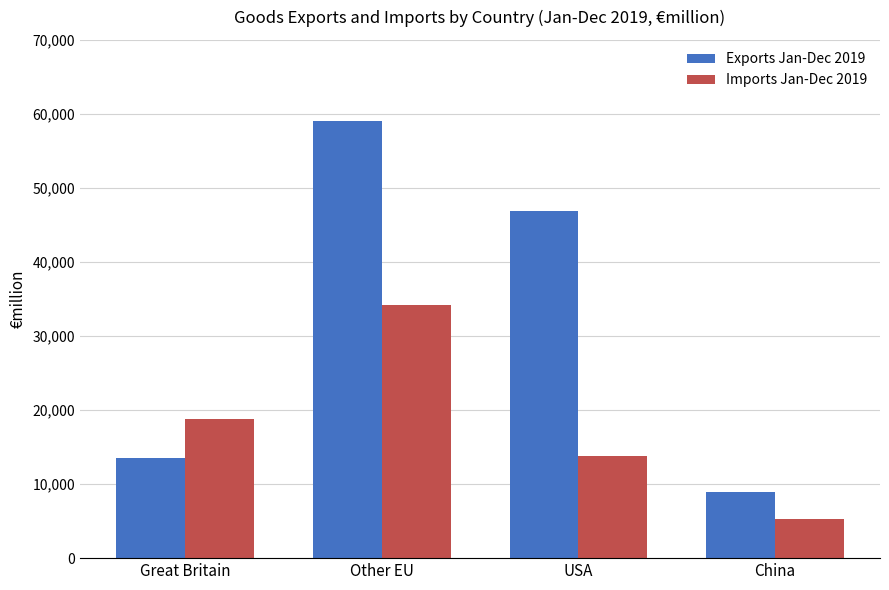

Is the value of Exports Jan-Dec 2019 at China greater than the value of Imports Jan-Dec 2019 at Great Britain?

No